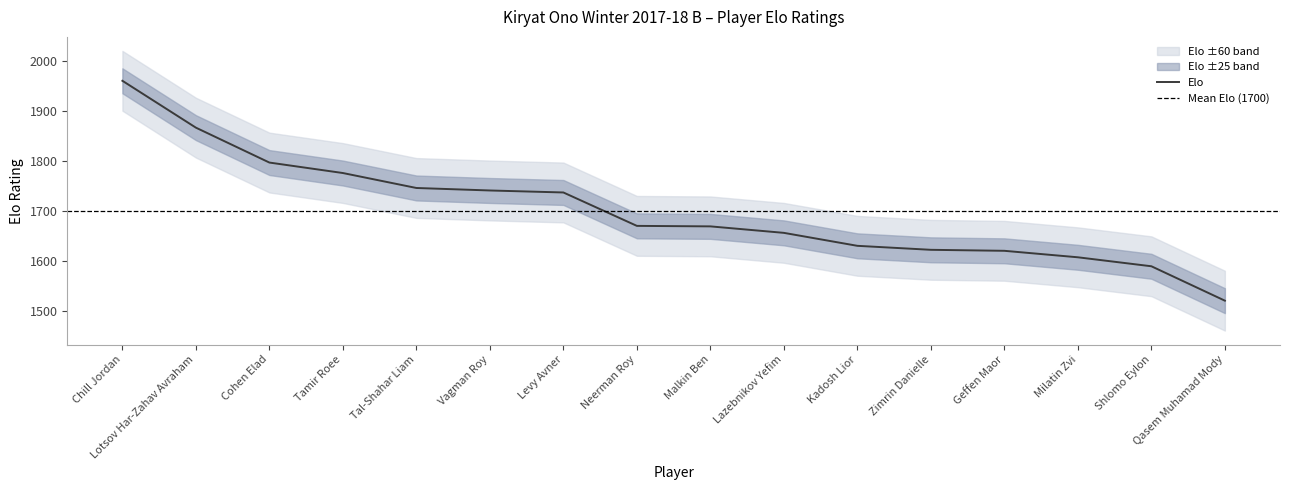

What position from the left is Chill Jordan?

1